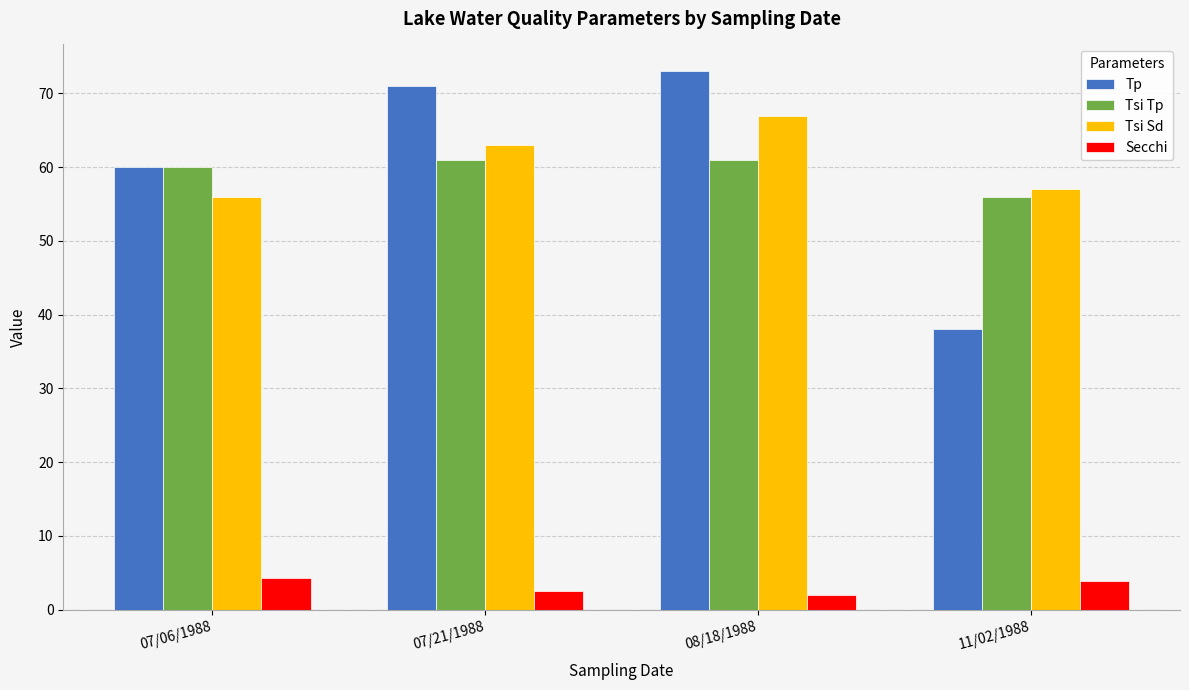

At which label does Tsi Sd reach its peak?

08/18/1988